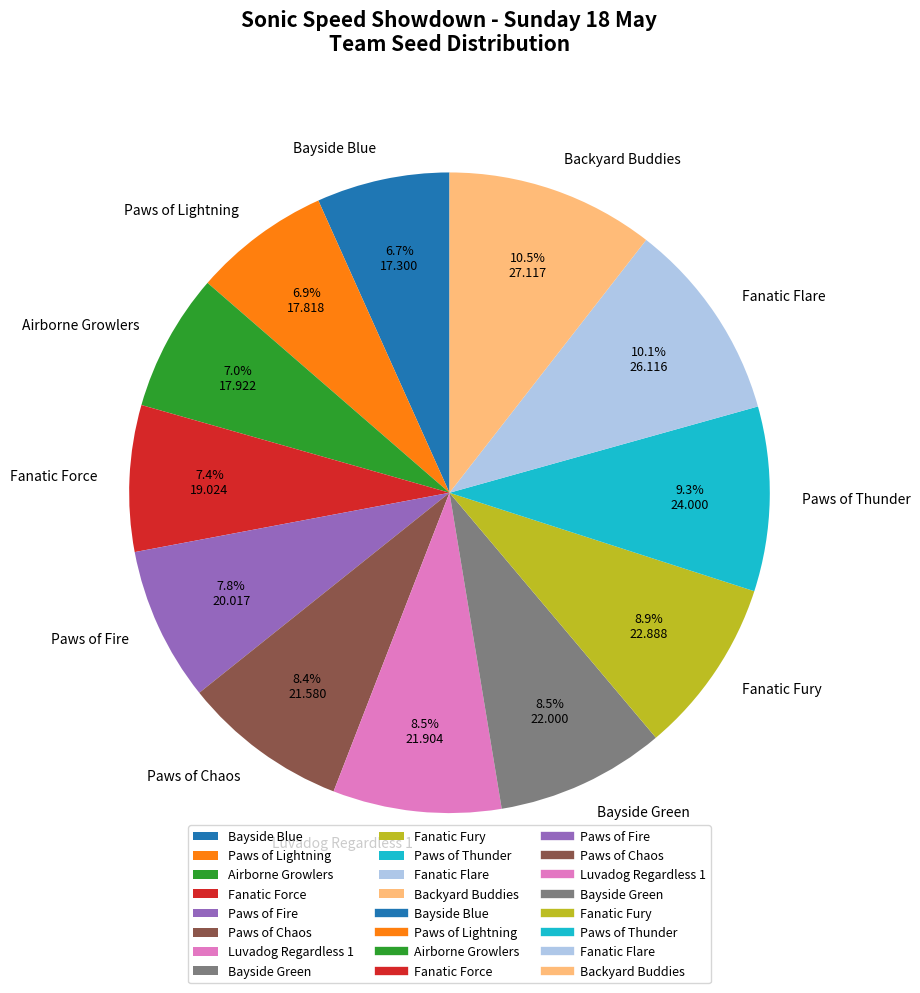

Combined, do Paws of Chaos and Paws of Lightning account for over 50%?

No